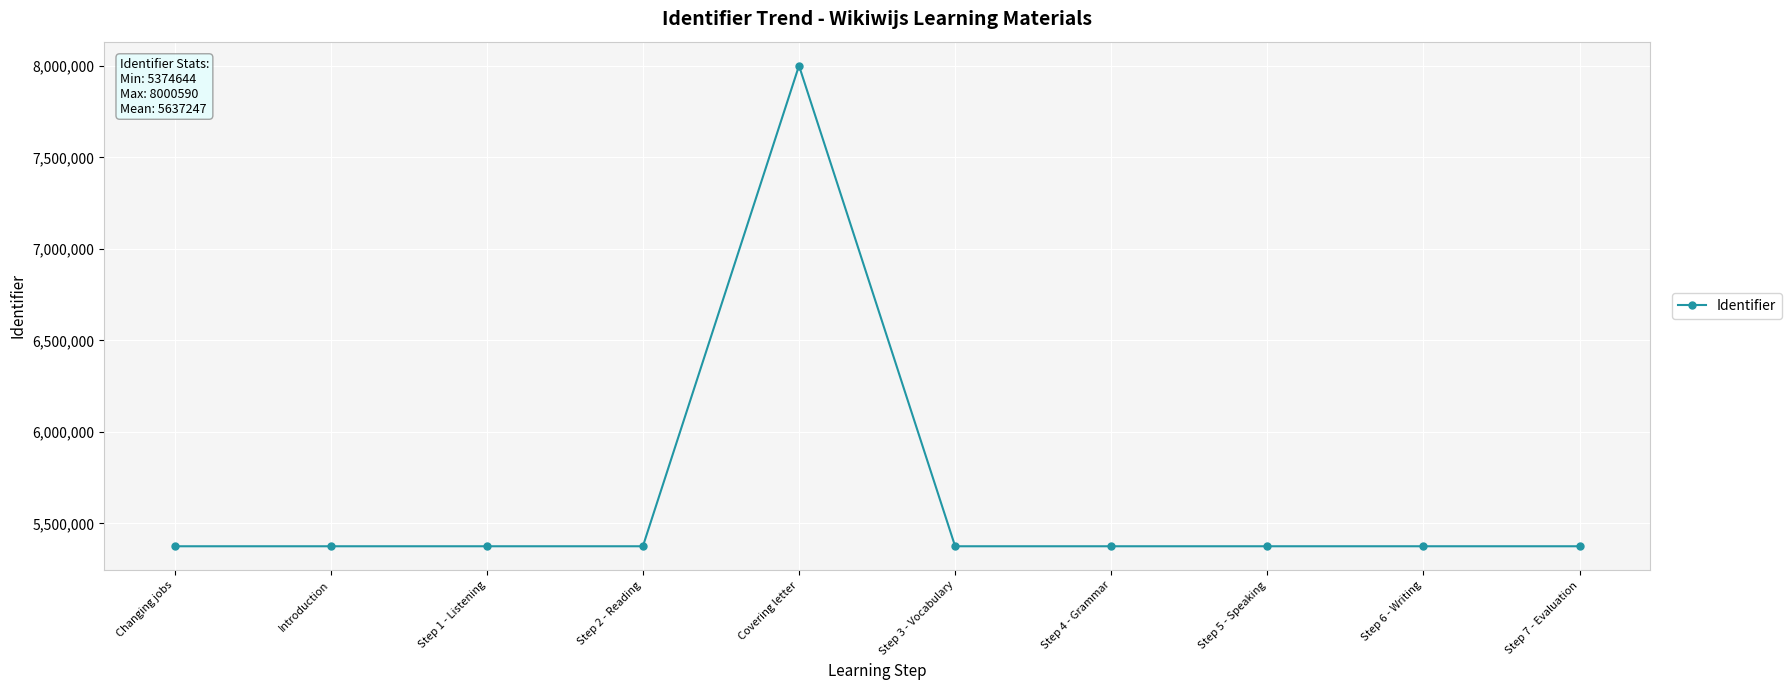

The value at Step 7 - Evaluation is 3730508. True or false?

False